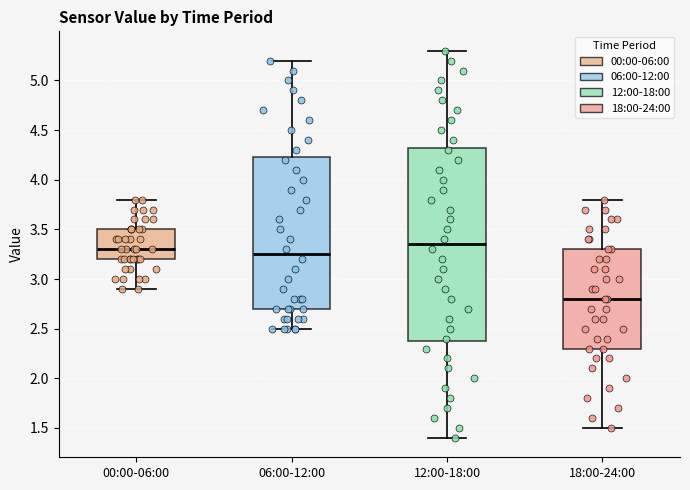

Reading left to right, read every box against the y-axis: the position of its median line, the range the box covers, and the ends of its whiskers. The values are not printed on the chart, so give them approximately, as read against the axis.

00:00-06:00: median 3.30, box 3.20 to 3.50, whiskers 2.90 to 3.80
06:00-12:00: median 3.25, box 2.70 to 4.25, whiskers 2.50 to 5.20
12:00-18:00: median 3.35, box 2.40 to 4.35, whiskers 1.40 to 5.30
18:00-24:00: median 2.80, box 2.30 to 3.30, whiskers 1.50 to 3.80